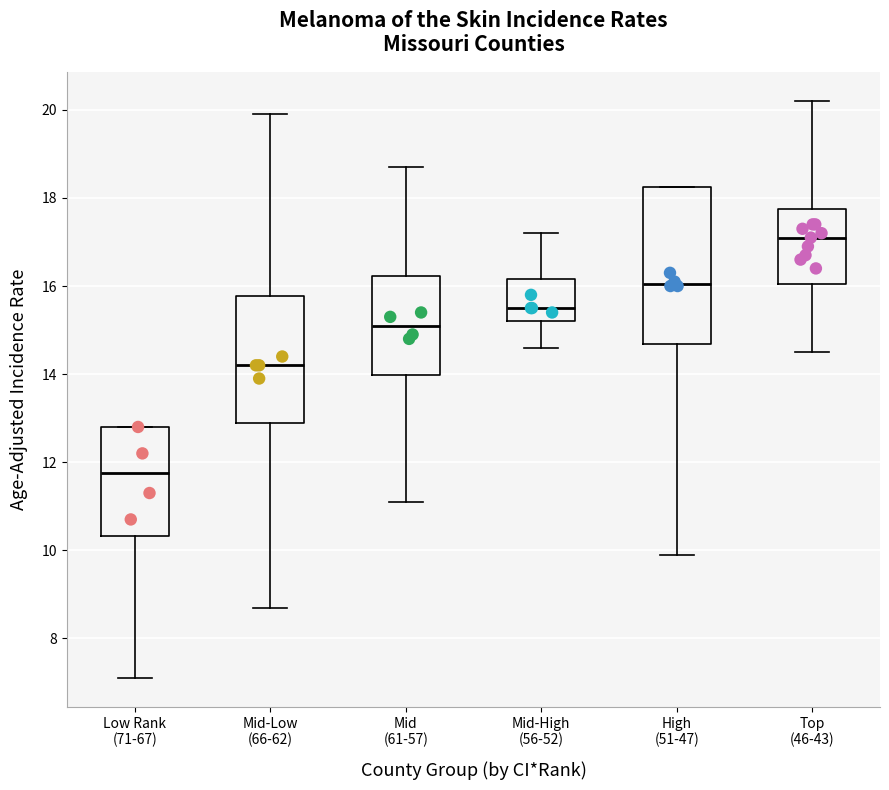

Where is the upper edge of the box for High (51-47) on the y-axis? The values are not printed on the chart, so give them approximately, as read against the axis.

18.2